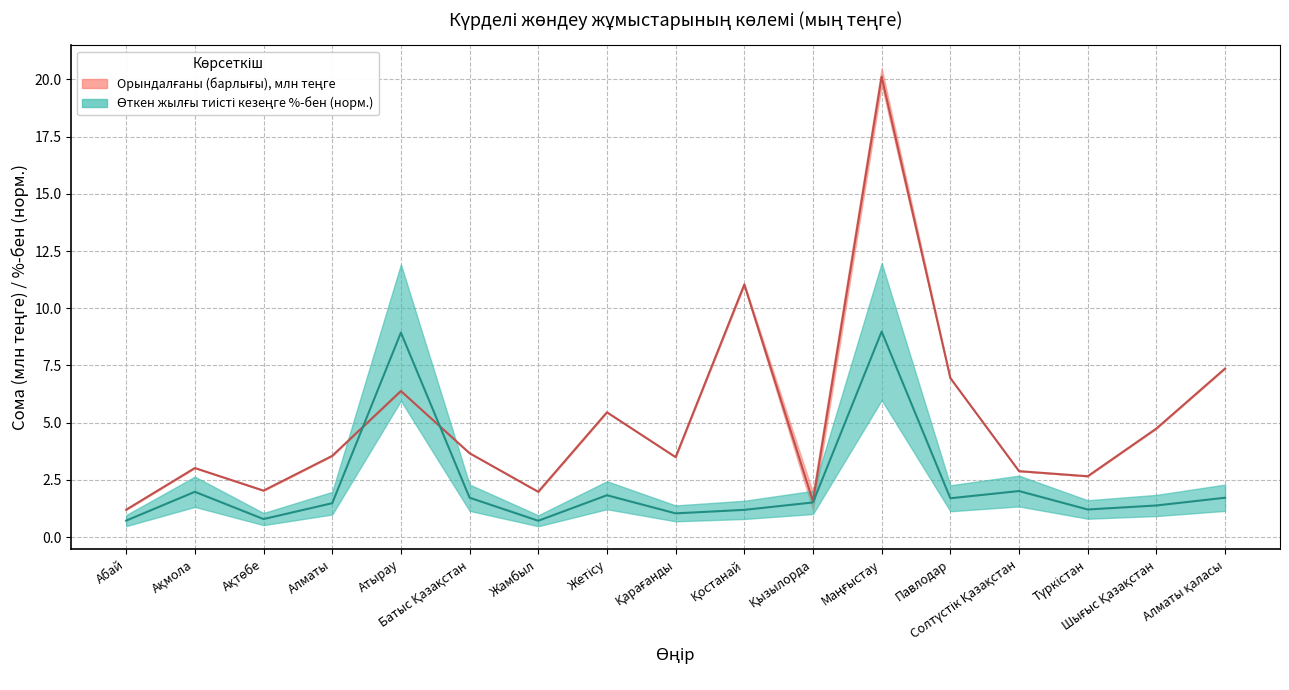

The value of Өткен жылғы %-бен at Павлодар is 1.7. True or false?

True